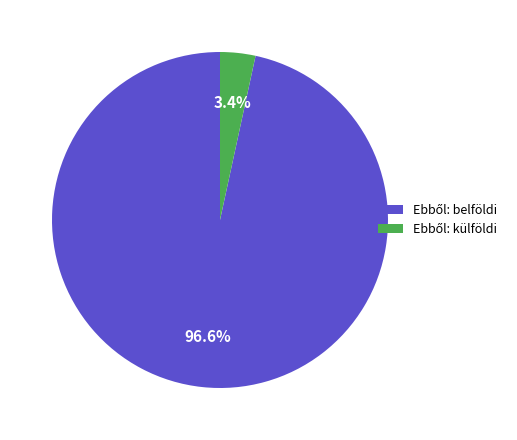

How many slices are in this pie chart?

2